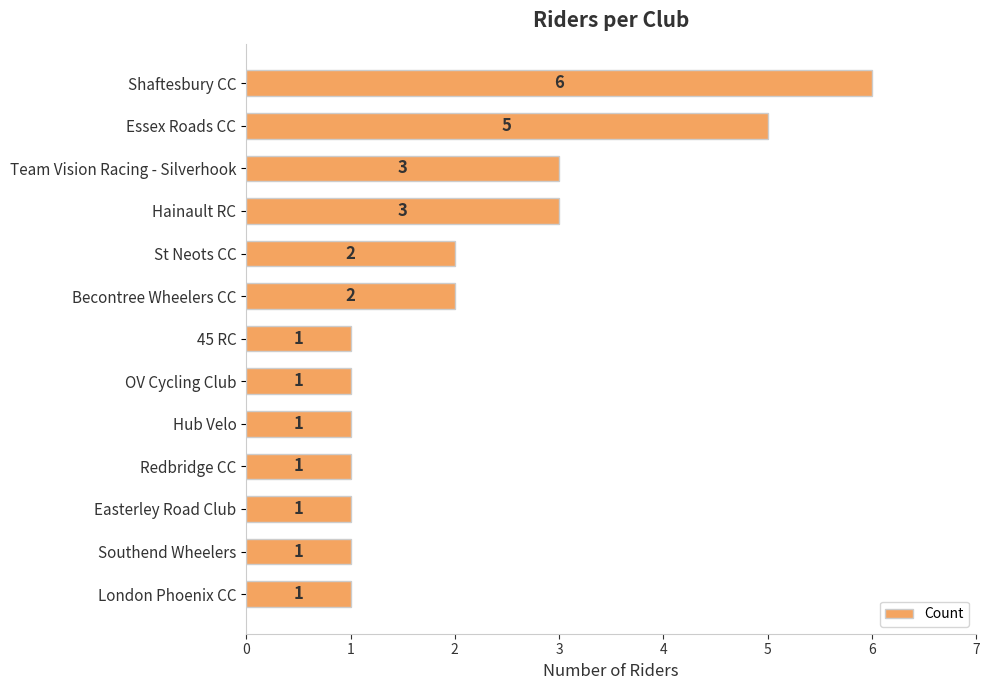

Reading top to bottom, what are all the values shown in this chart?

6	5	3	3	2	2	1	1	1	1	1	1	1